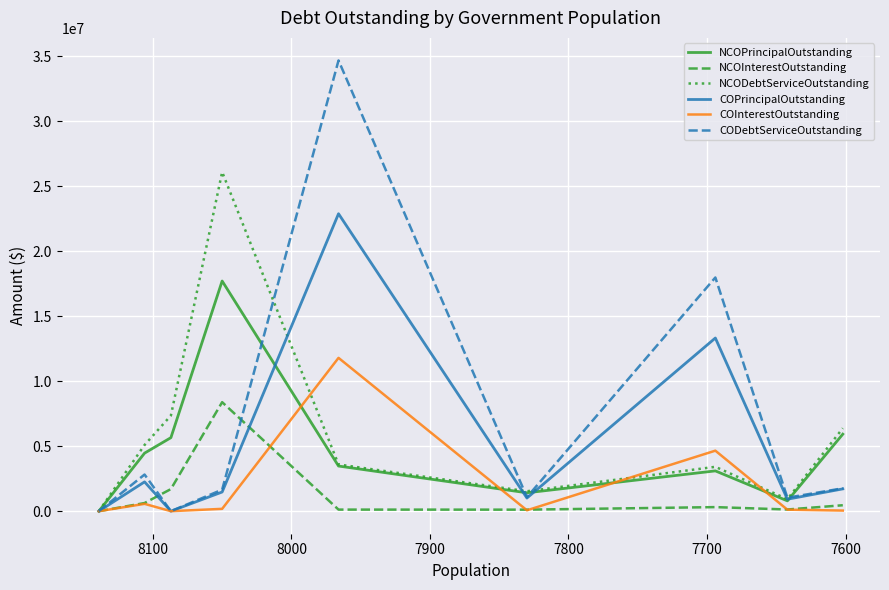

What are all the series names shown in the legend?

NCOPrincipalOutstanding, NCOInterestOutstanding, NCODebtServiceOutstanding, COPrincipalOutstanding, COInterestOutstanding, CODebtServiceOutstanding